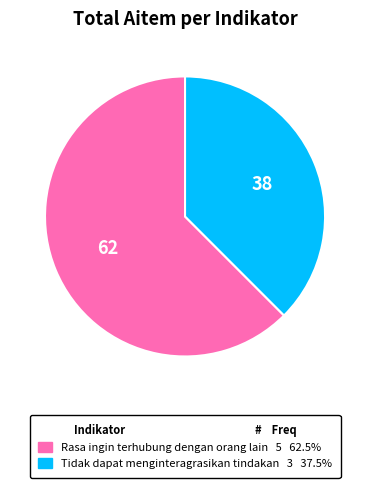

Is the sum of Rasa ingin terhubung dengan orang lain 5 62.5% and Tidak dapat menginteragrasikan tindakan 3 37.5% greater than half?

Yes